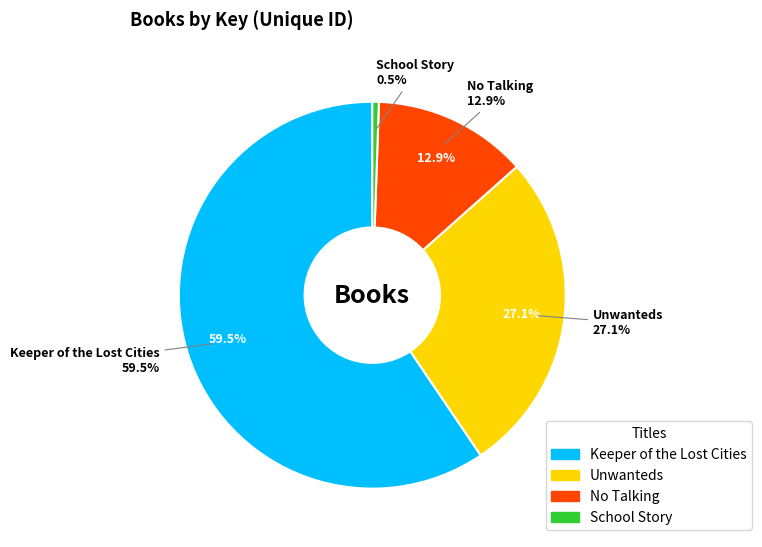

How many segments does this pie chart have?

4